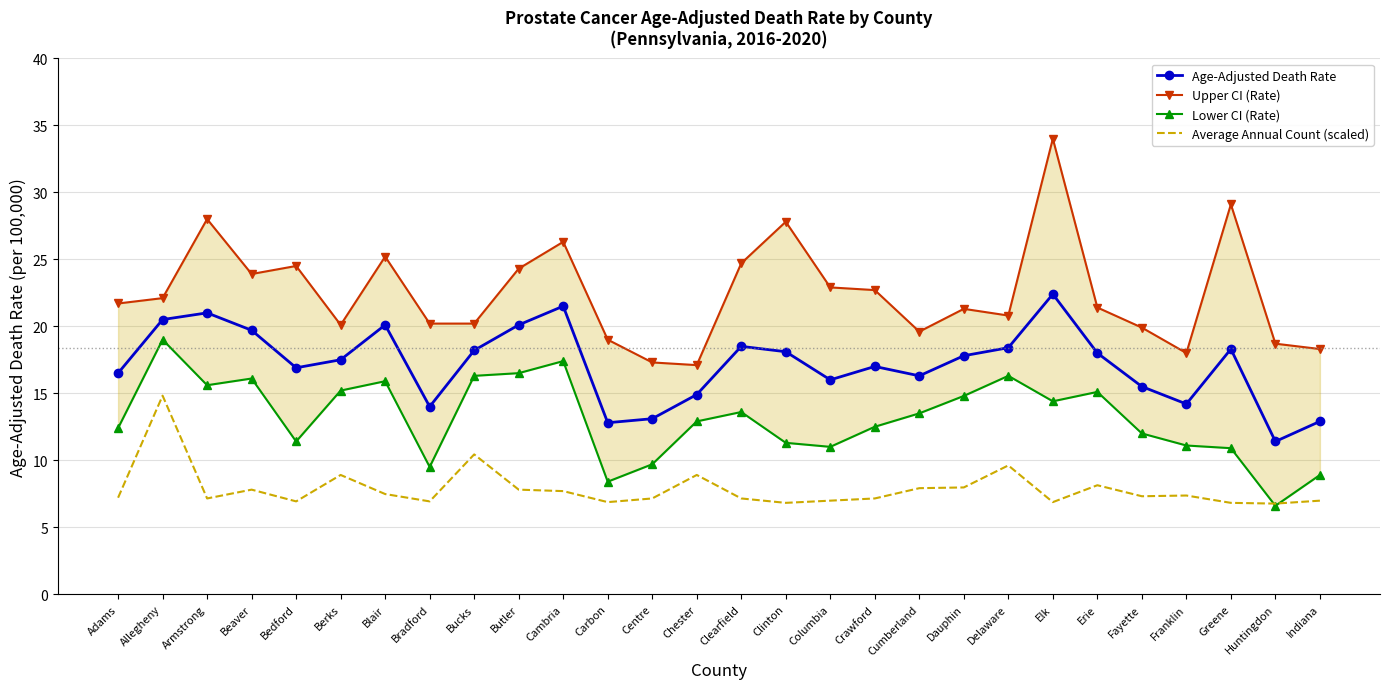

What position from the right is Bucks?

20